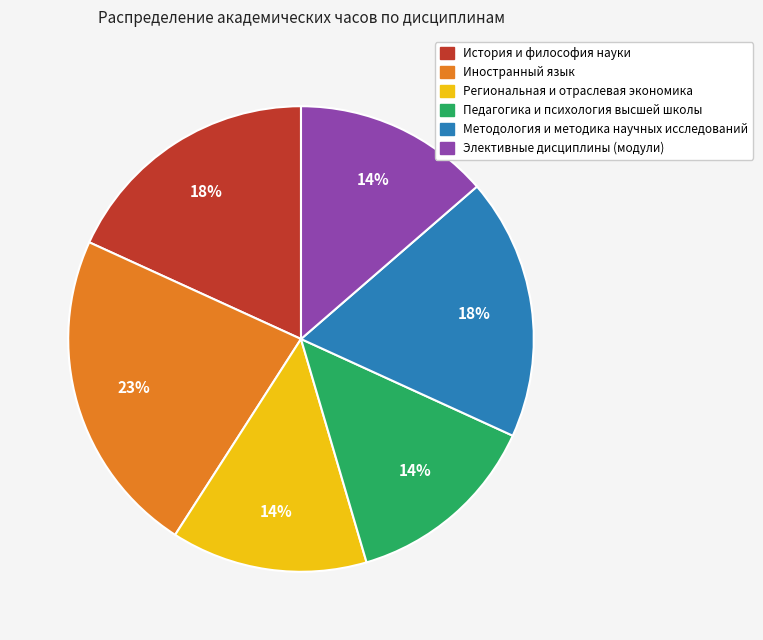

Count the number of slices in the pie.

6